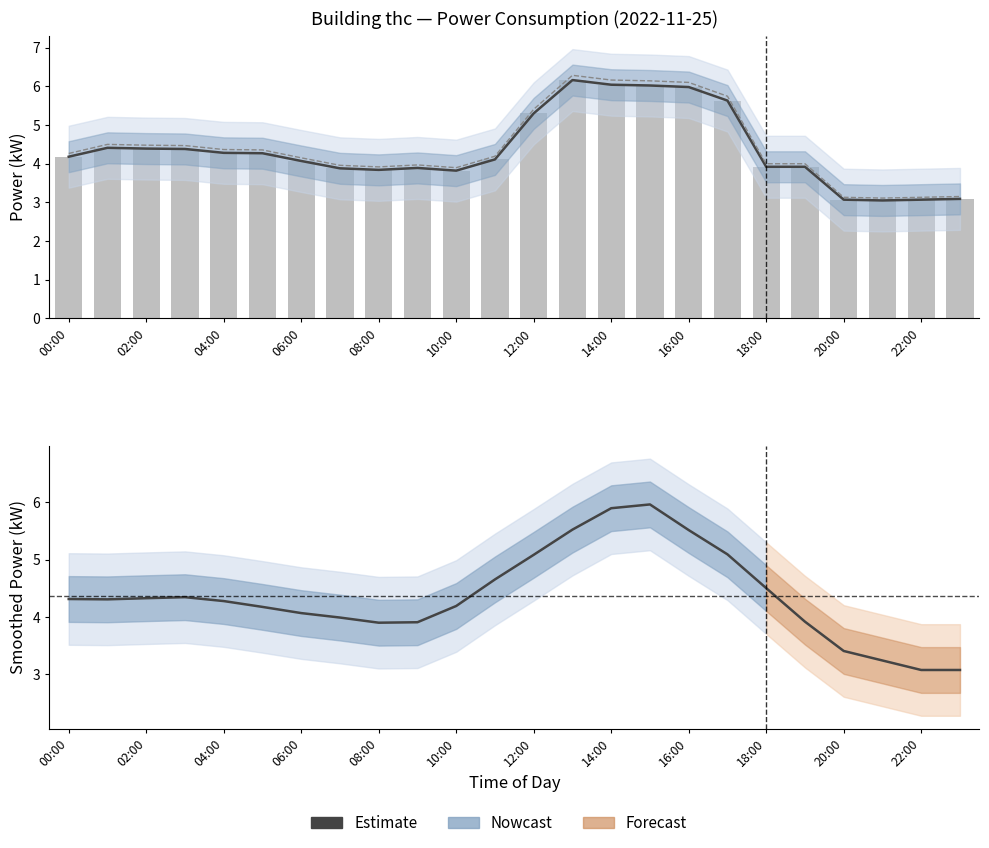

What is the smallest value displayed?

3.0